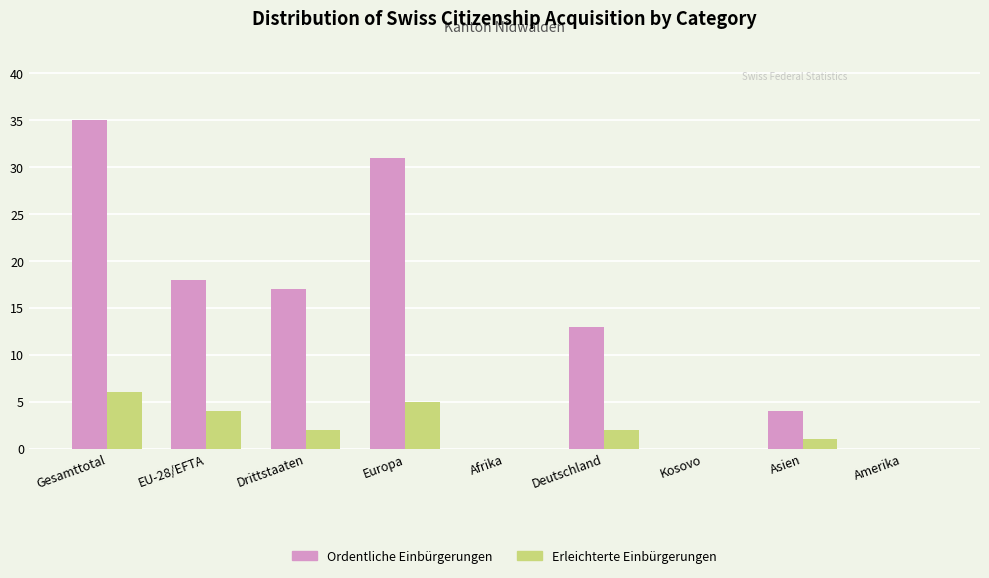

What is the maximum value shown in the chart?

35